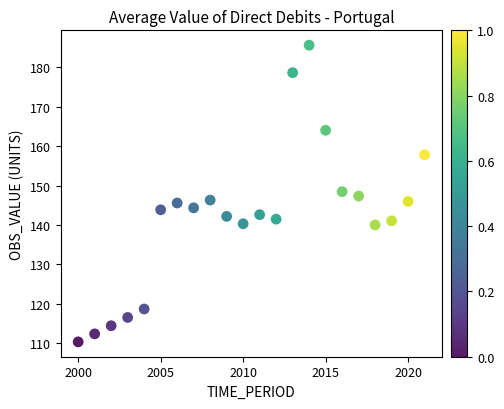

What is the range of X values (max minus min)?

21.0